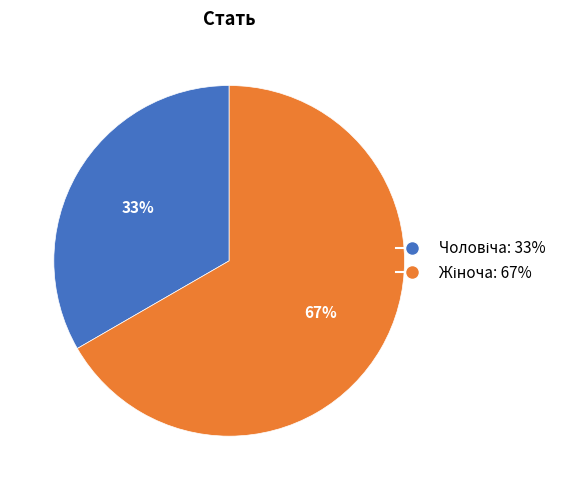

Is there any slice that represents more than half of the pie?

Yes